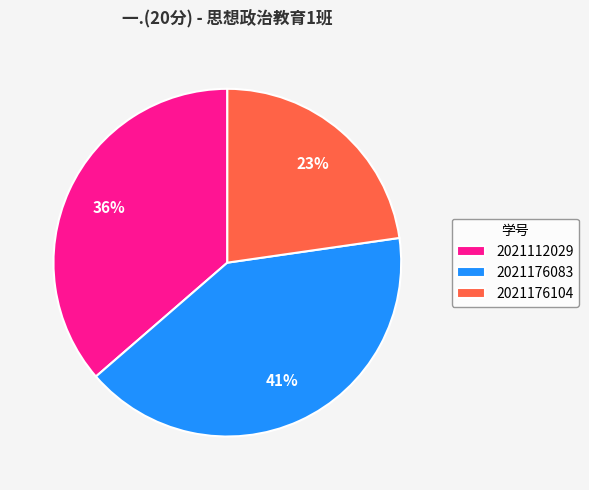

Count the number of slices in the pie.

3